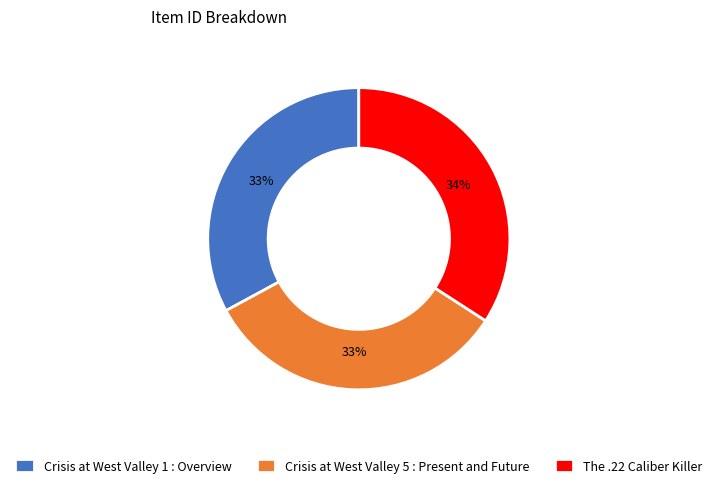

The The .22 Caliber Killer slice represents 34% of the pie. True or false?

True